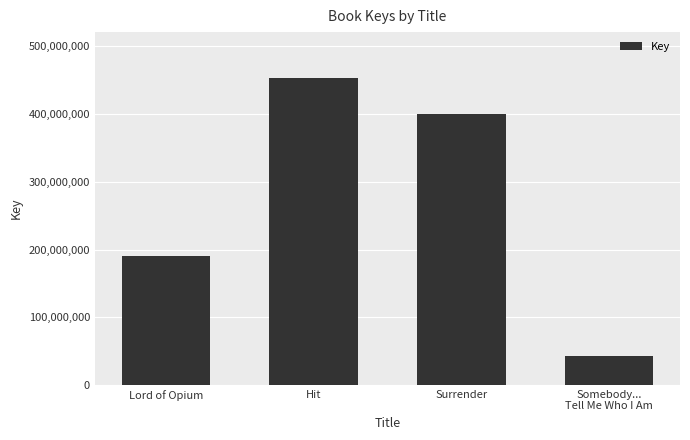

What position from the right is Somebody...
Tell Me Who I Am?

1